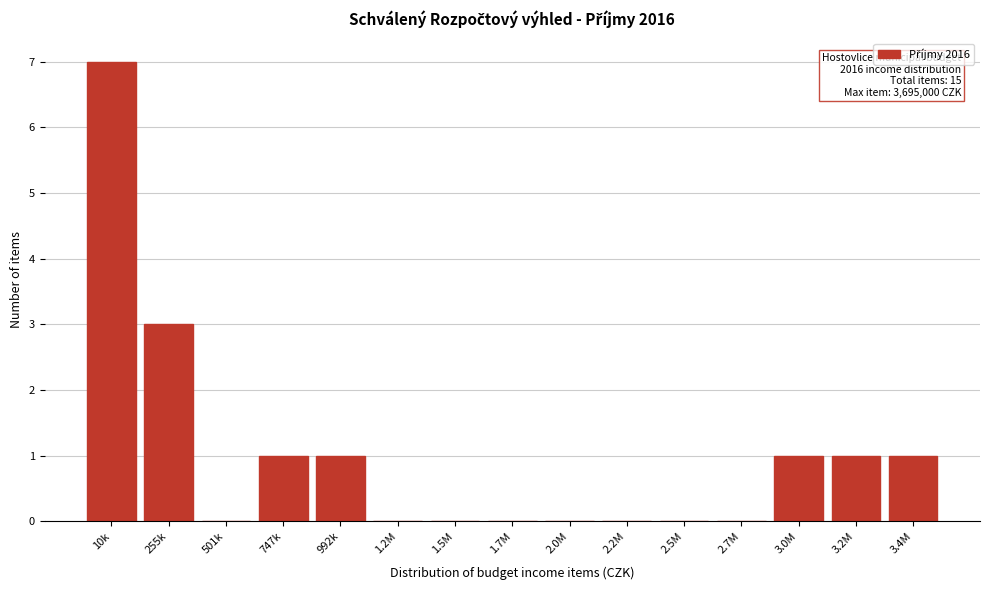

Reading left to right, list all the values displayed in this chart.

10k=7	255k=3	501k=0	747k=1	992k=1	1.2M=0	1.5M=0	1.7M=0	2.0M=0	2.2M=0	2.5M=0	2.7M=0	3.0M=1	3.2M=1	3.4M=1